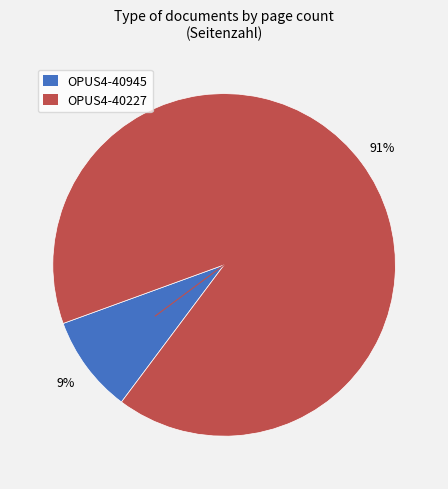

To the nearest percent, what is the difference between the OPUS4-40945 and OPUS4-40227 slice percentages?

82%